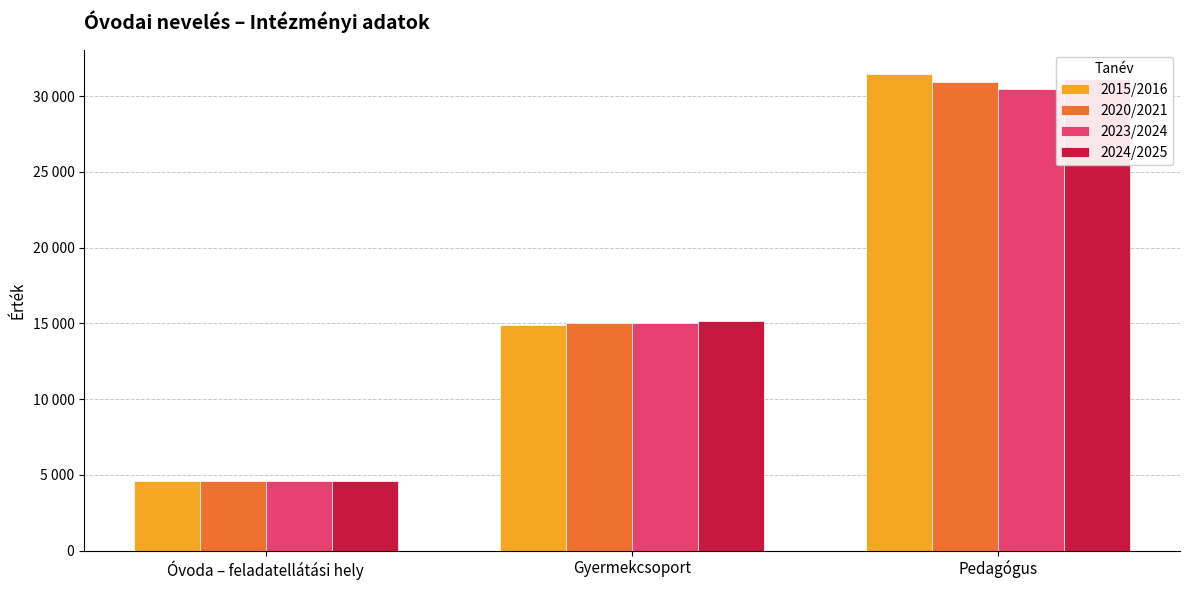

What is the difference between the 2024/2025 values at Óvoda – feladatellátási hely and Pedagógus?

26500